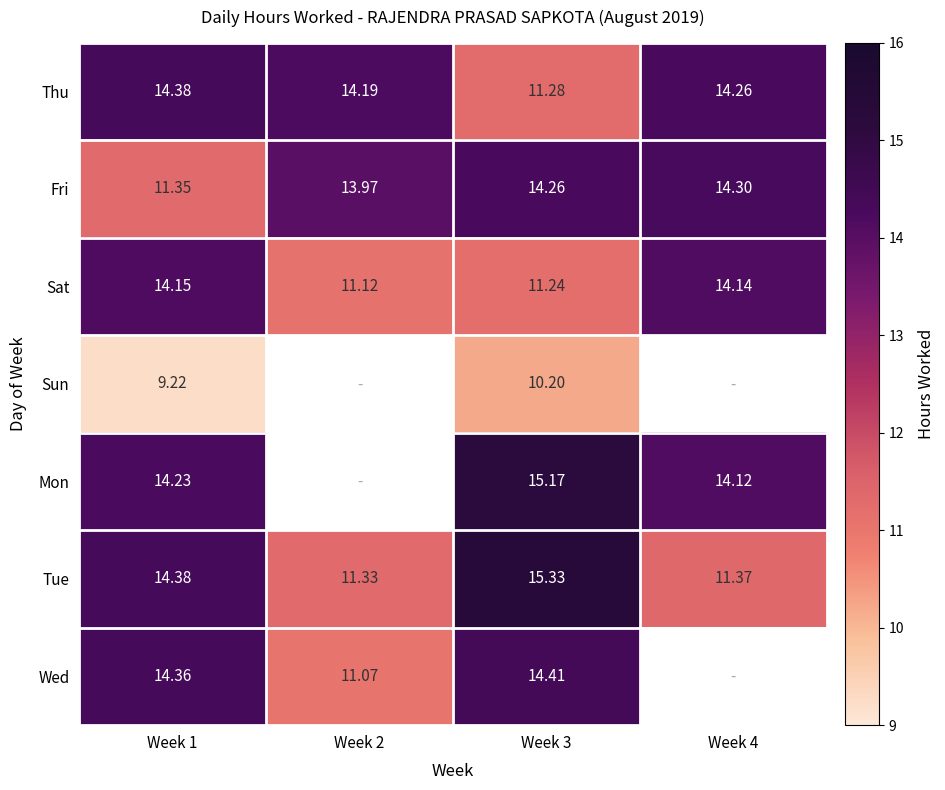

Which category has the highest value across all series?

Week 3